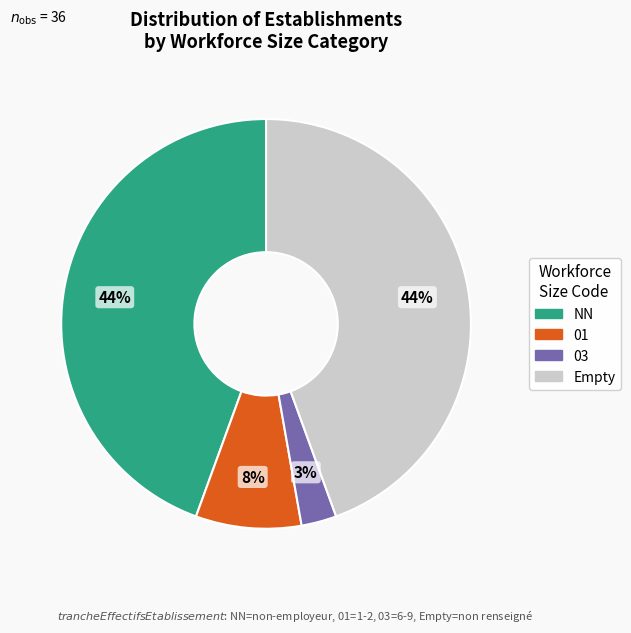

Does any single category account for the majority?

No